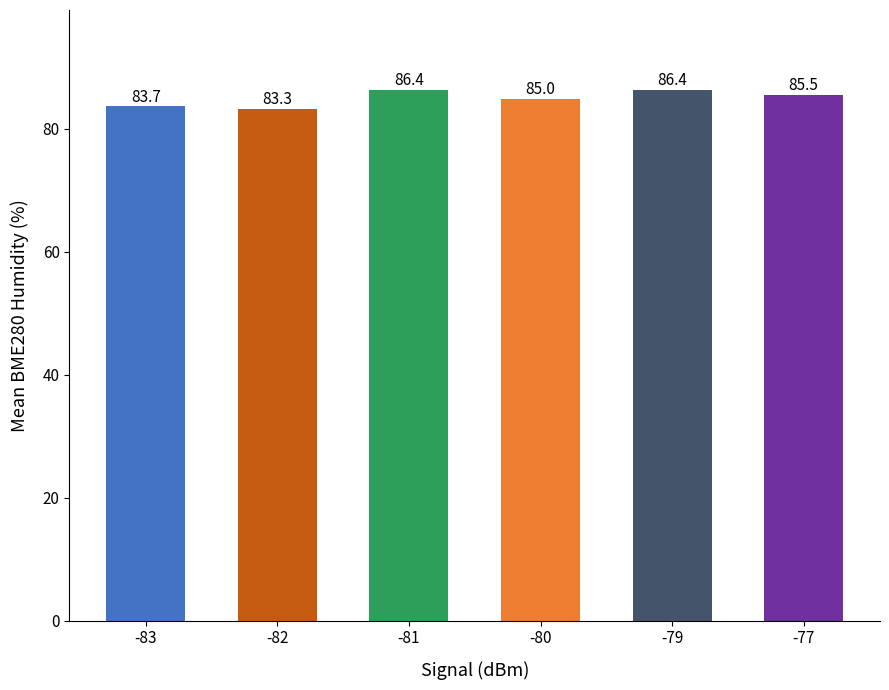

Which has a higher value, -77 or -81?

-81